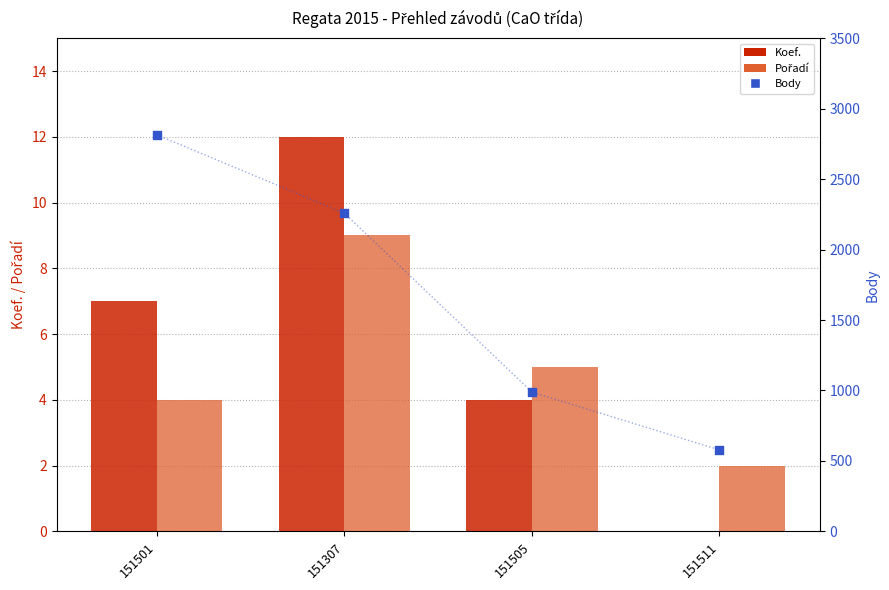

What are all the series names shown in the legend?

Koef., Pořadí, Body